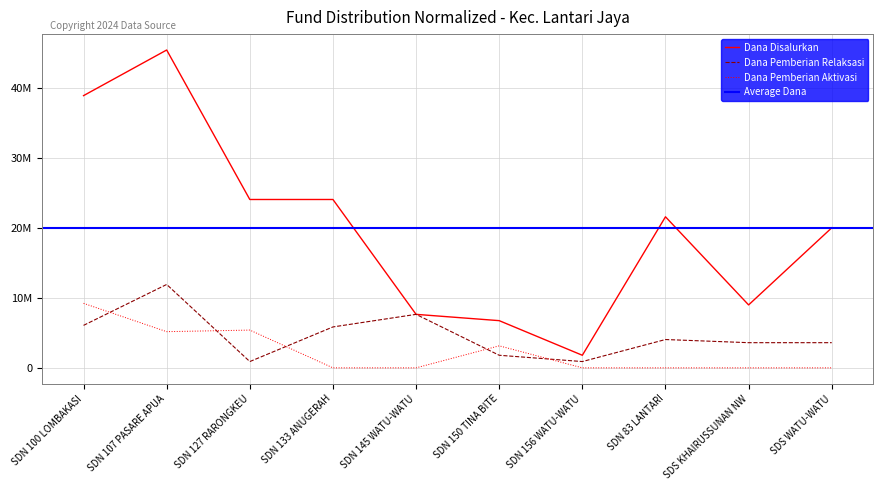

Reading right to left, extract all data points from this chart.

Dana Disalurkan: 20025000	9000000	21600000	1800000	6750000	7650000	24075000	24075000	45450000	38925000
Dana Pemberian Relaksasi: 3600000	3600000	4050000	900000	1800000	7650000	5850000	900000	11925000	6075000
Dana Pemberian Aktivasi: 0	0	0	0	3150000	0	0	5400000	5175000	9225000